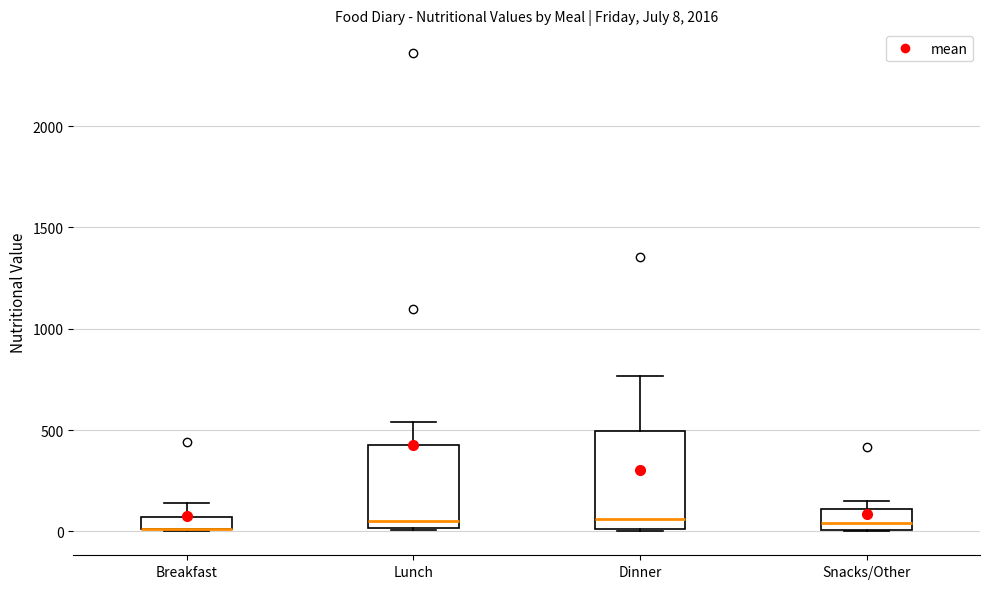

Which box is the tallest, from its lower edge to its upper edge?

Dinner